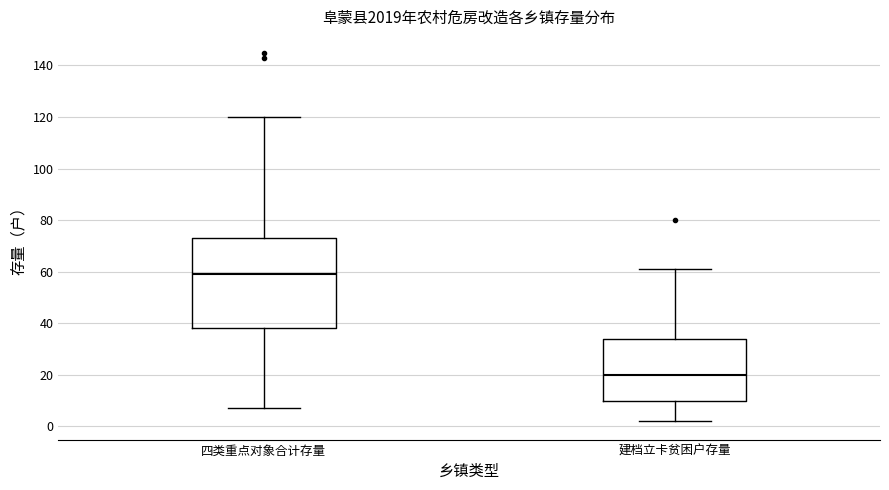

Where is the upper edge of the box for 建档立卡贫困户存量 on the y-axis? The values are not printed on the chart, so give them approximately, as read against the axis.

34